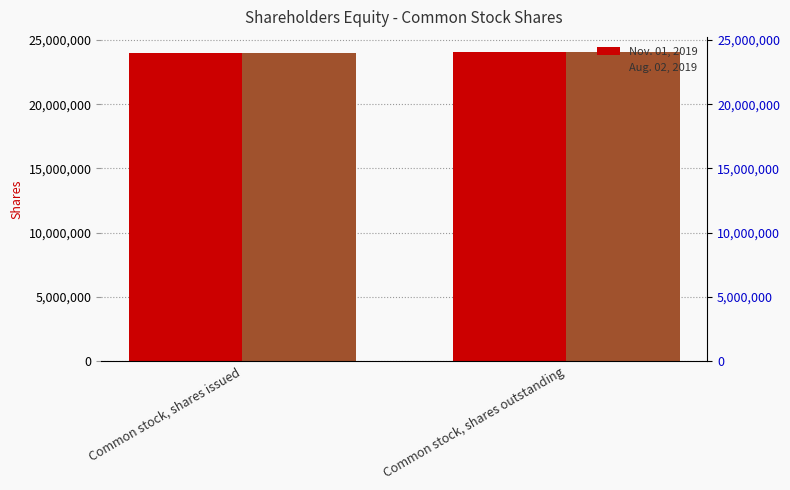

How many bars are there in total?

4